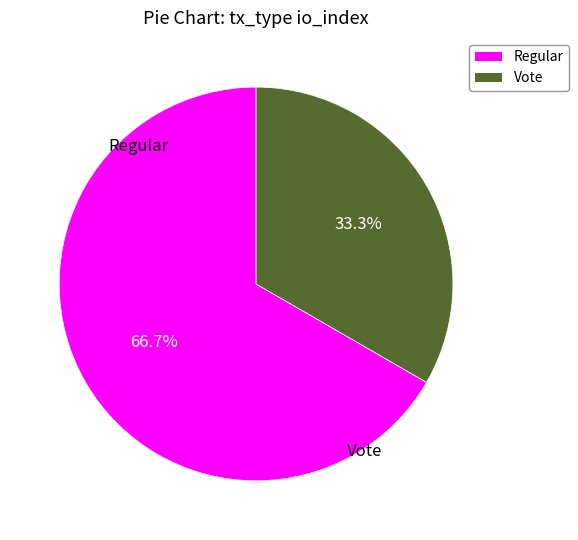

How many slices are in this pie chart?

2